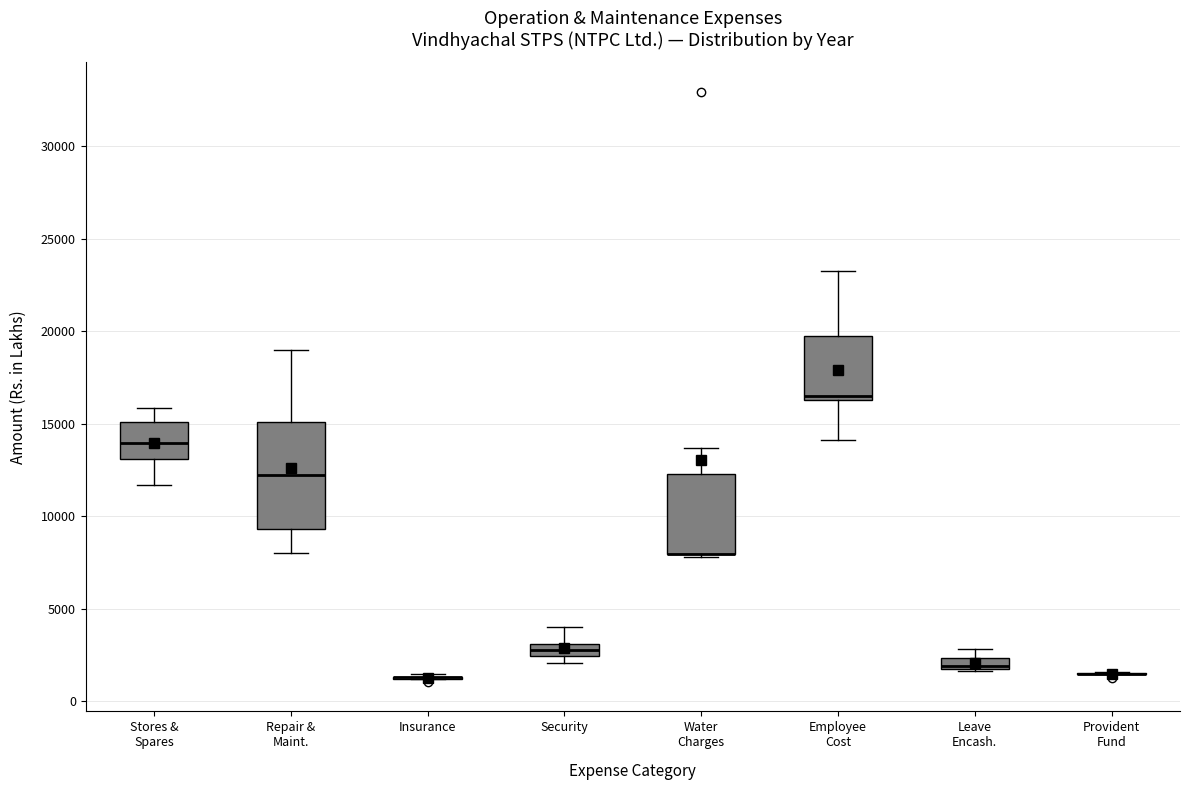

Comparing the boxes themselves (not the whiskers), which one is the tallest?

Repair & Maint.